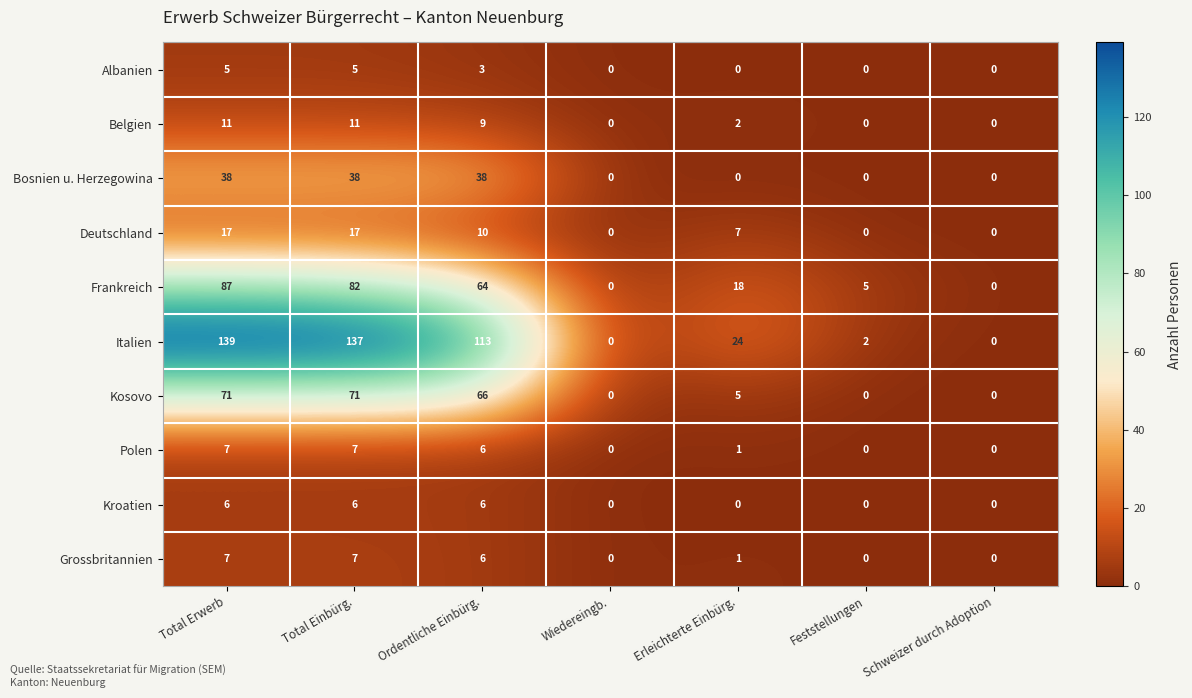

What is the maximum value shown in the chart?

139